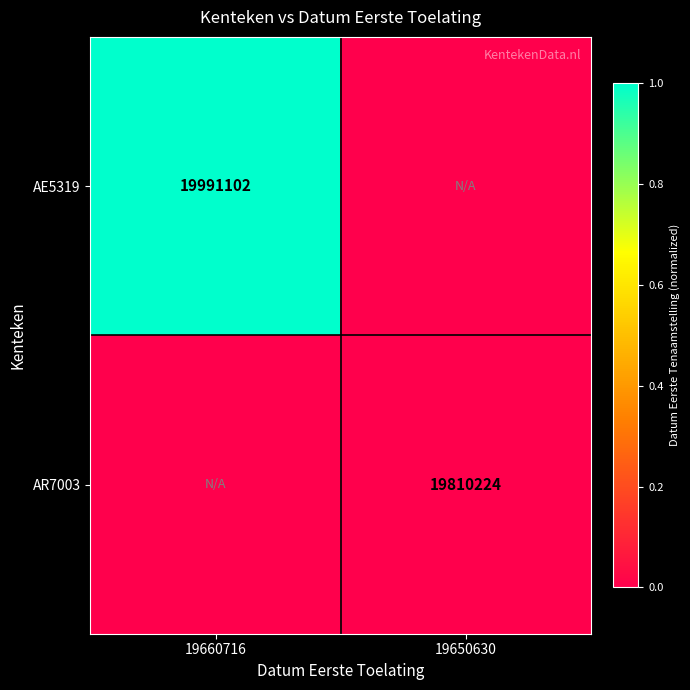

What is the total value across all series at 19660716?

1.0